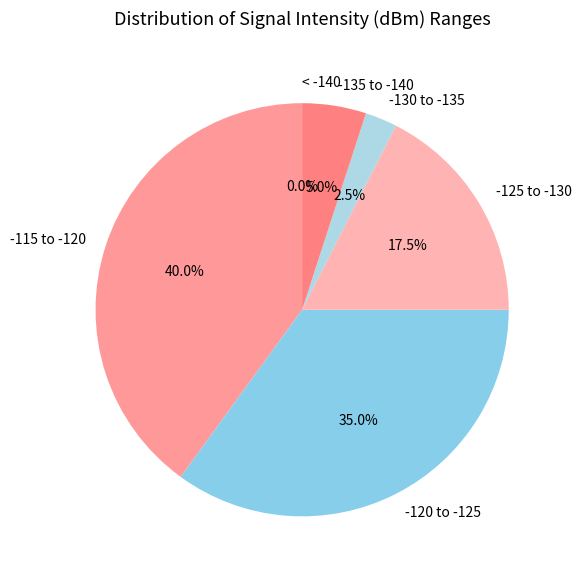

What percentage is the 6 slice, to the nearest percent?

5%